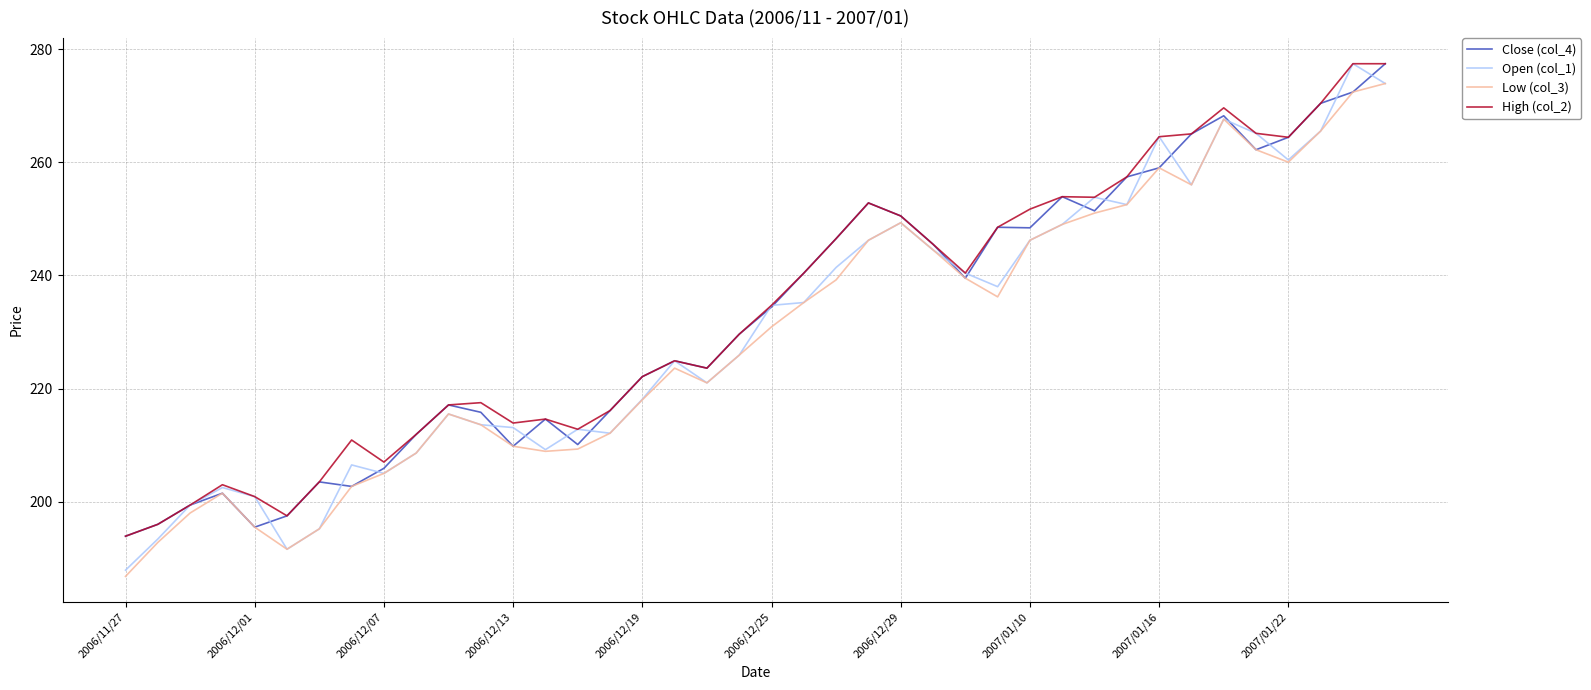

List the series in order of their overall mean, lowest first.

Low (col_3), Open (col_1), Close (col_4), High (col_2)